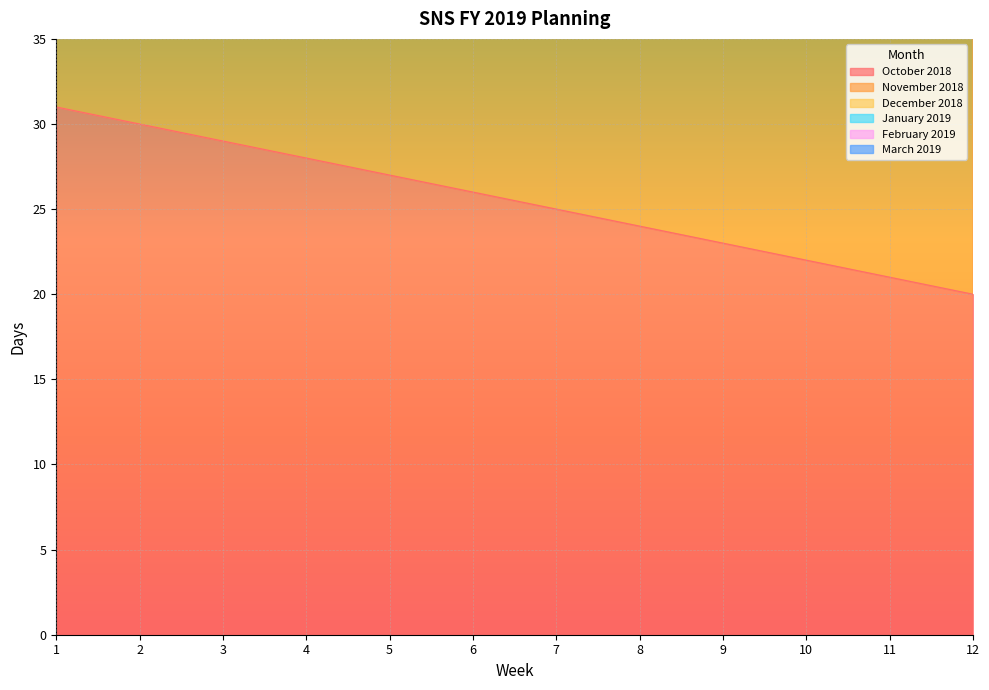

How many data points does each series have?

12